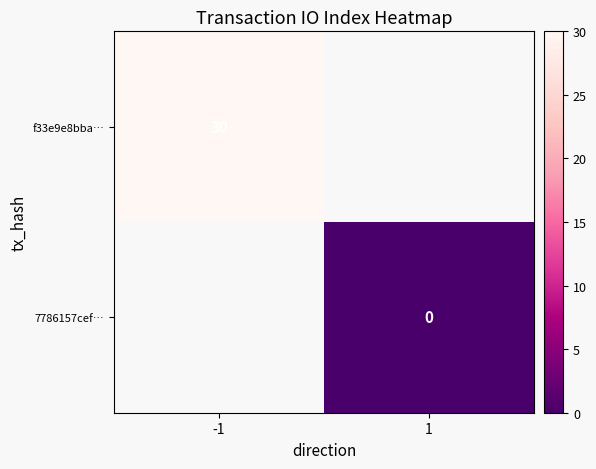

True or false: f33e9e8bba… has a value of 30 at -1.

True